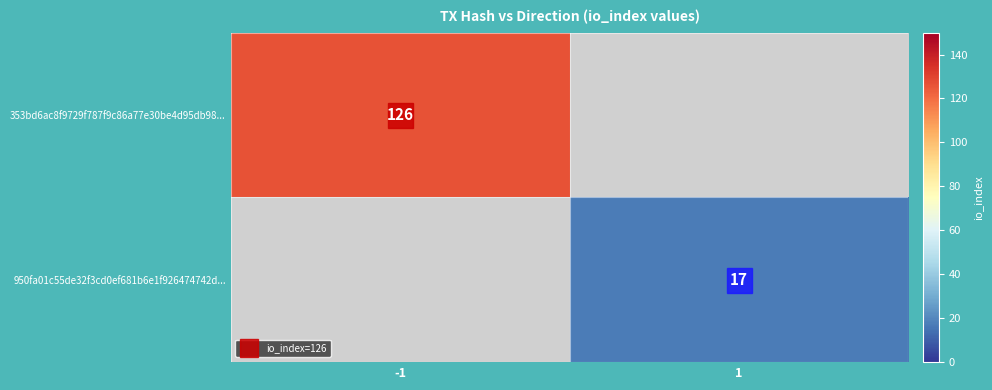

Count the number of categories in the chart.

2